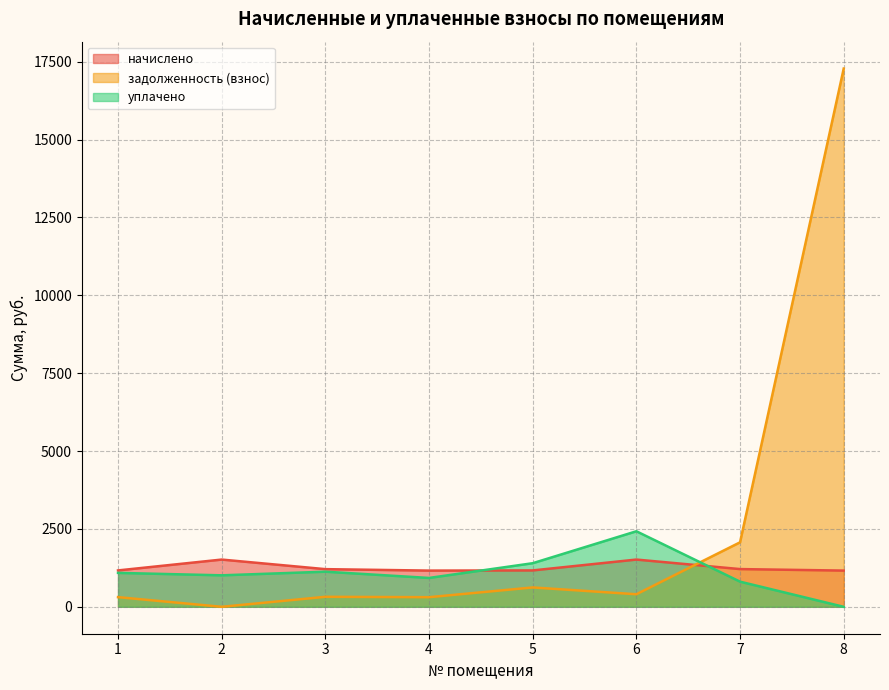

How many times do уплачено and задолженность (взнос) cross each other?

1